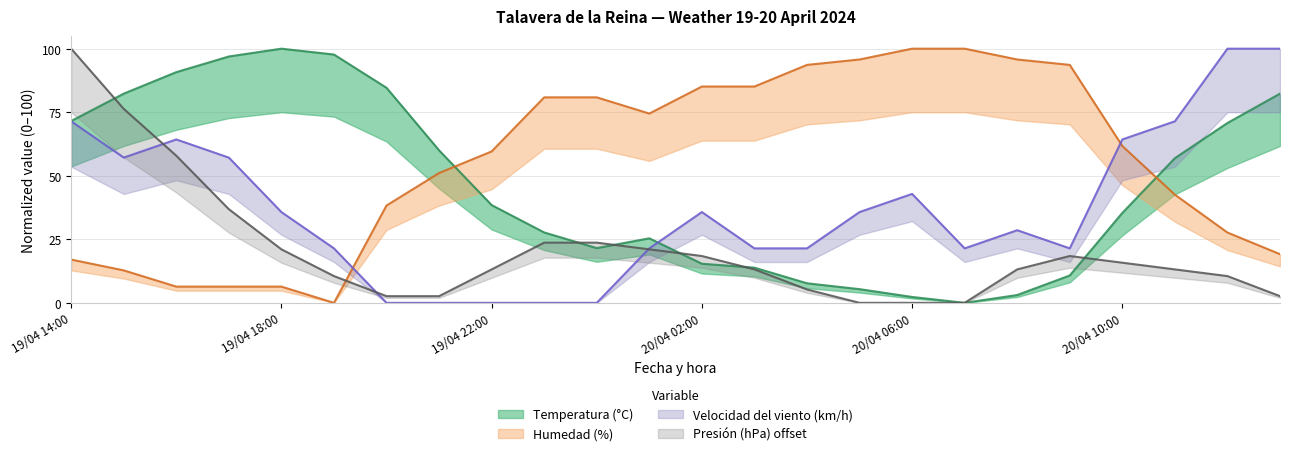

Rank the series by their maximum value, from lowest to highest.

Temperatura (°C), Humedad (%), Velocidad del viento (km/h), Presión (hPa) offset